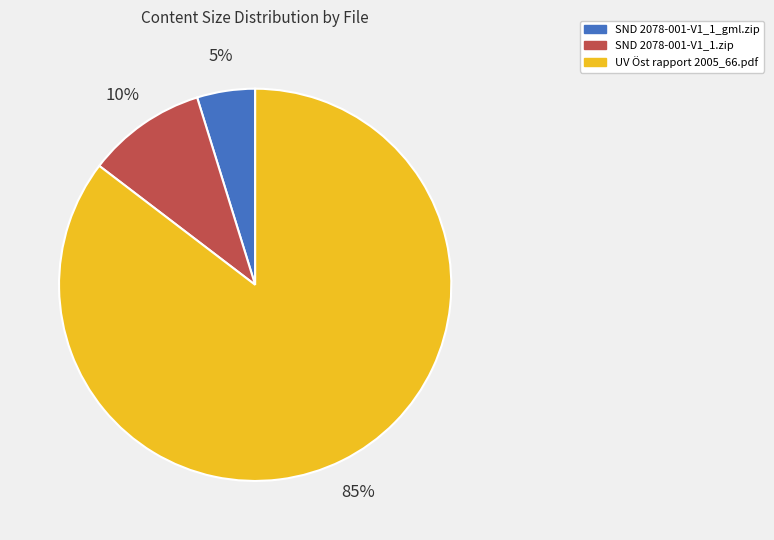

Between SND 2078-001-V1_1_gml.zip and UV Öst rapport 2005_66.pdf, which is larger?

UV Öst rapport 2005_66.pdf